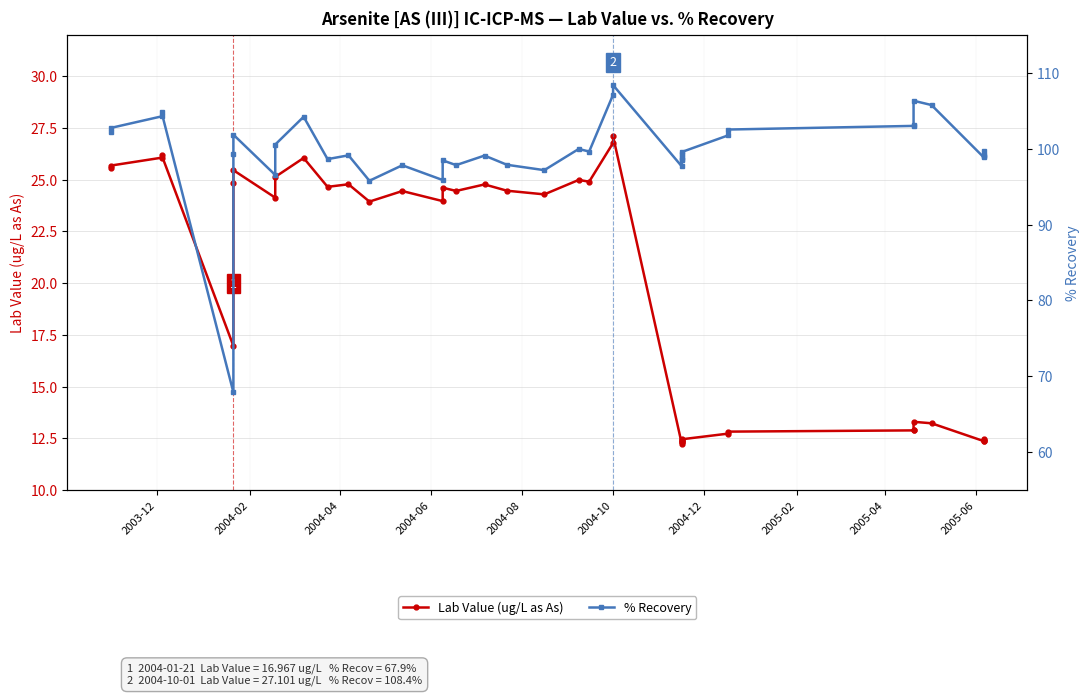

Reading left to right, list all the values displayed in this chart.

Lab Value (ug/L as As): 25.6	25.7	26.1	26.2	17.0	24.8	25.5	24.1	25.1	26.1	24.7	24.8	23.9	24.5	24.0	24.6	24.5	24.8	24.5	24.3	25.0	24.9	26.8	27.1	12.2	12.3	12.3	12.4	12.4	12.4	12.7	12.8	12.9	12.9	13.3	13.2	12.4	12.4	12.4	12.5
% Recovery: 102.2	102.8	104.3	104.8	67.9	99.3	101.9	96.5	100.6	104.2	98.6	99.1	95.8	97.8	95.9	98.5	97.8	99.1	97.9	97.2	100.0	99.6	107.1	108.4	97.7	98.5	98.7	98.9	99.3	99.6	101.8	102.5	103.0	103.2	106.3	105.8	98.9	99.1	99.2	99.7